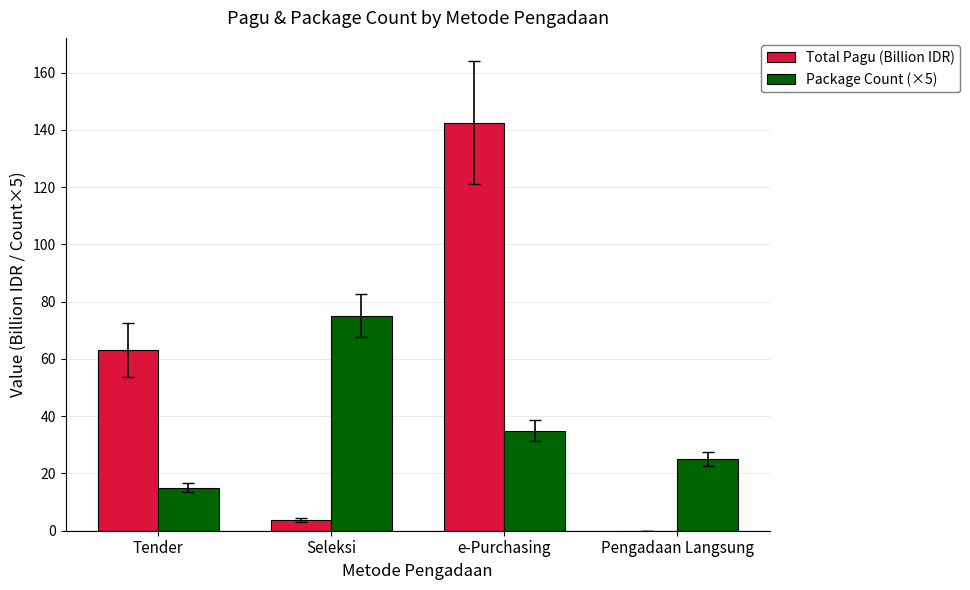

Count the Package Count (×5) values in the range 25 to 75.

3